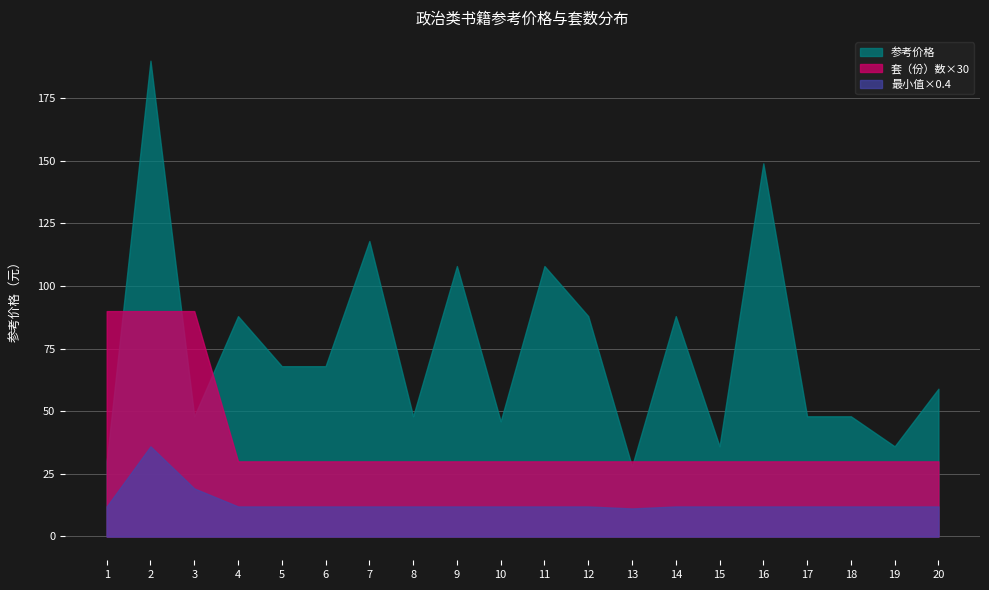

List the labels in order of 参考价格 value, smallest first.

13, 1, 15, 19, 10, 3, 8, 17, 18, 20, 5, 6, 4, 12, 14, 9, 11, 7, 16, 2